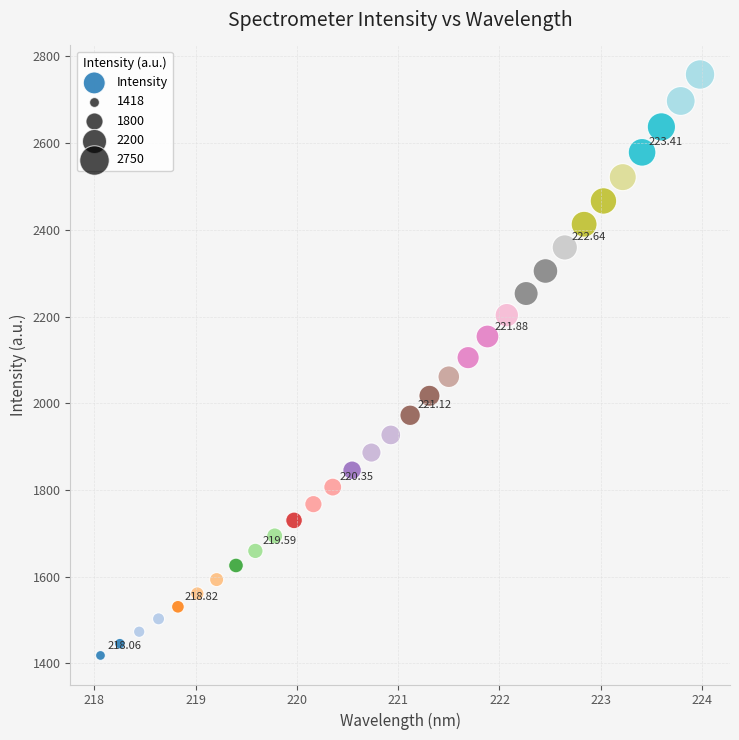

What is the range of X values (max minus min)?

5.9